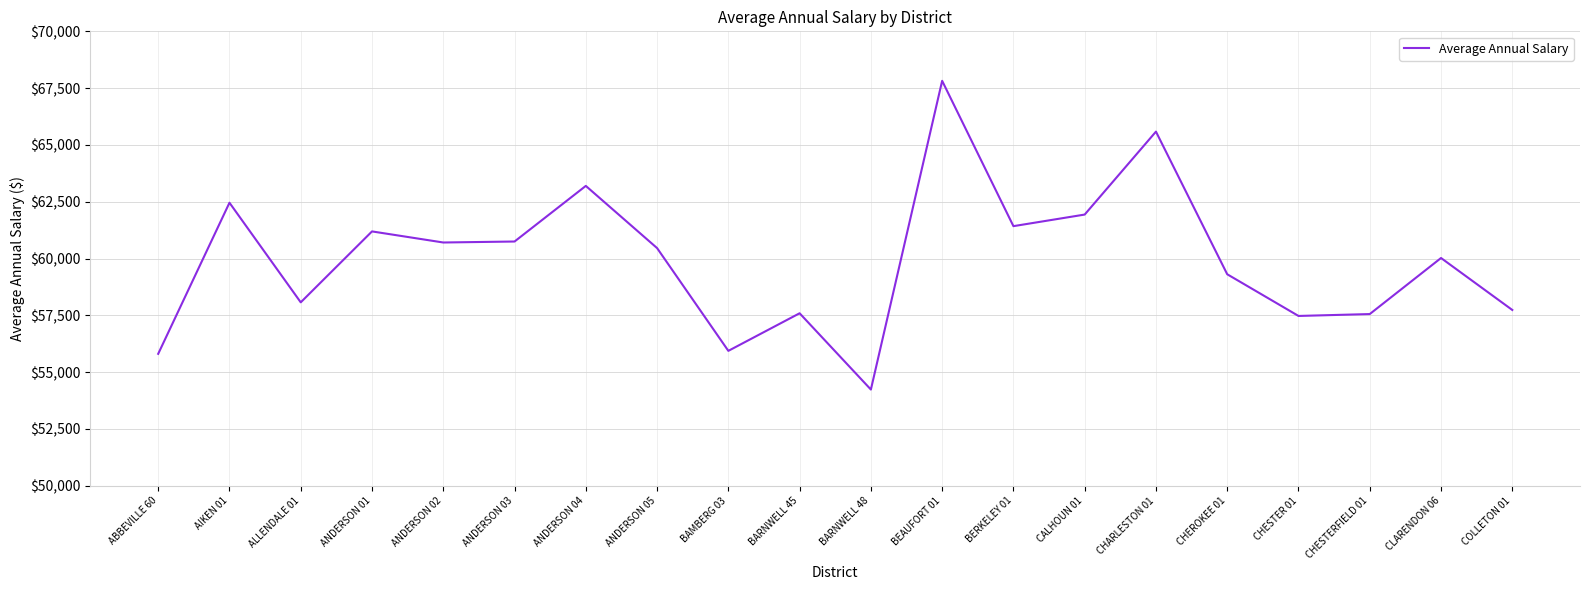

How many lines are shown in the chart?

1